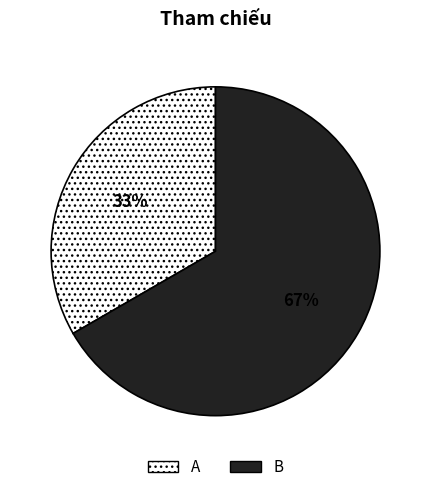

To the nearest percent, what is the combined percentage of A and B?

100%